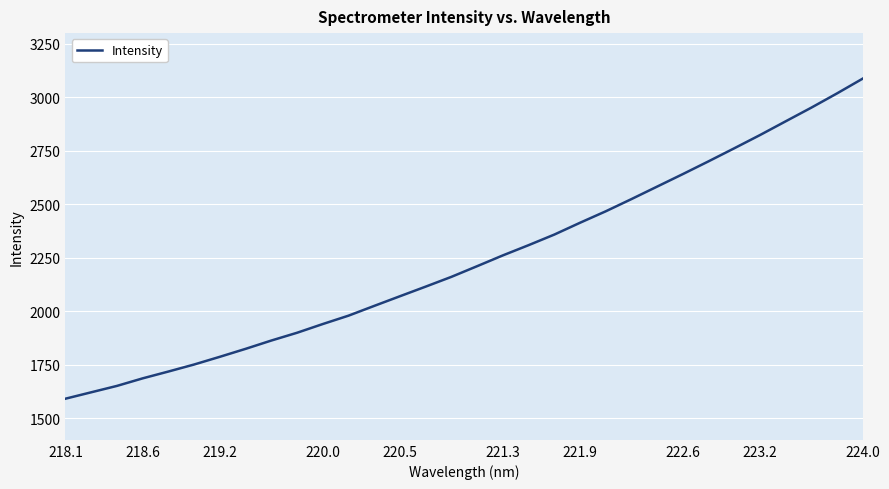

What is the maximum value shown in the chart?

3087.2